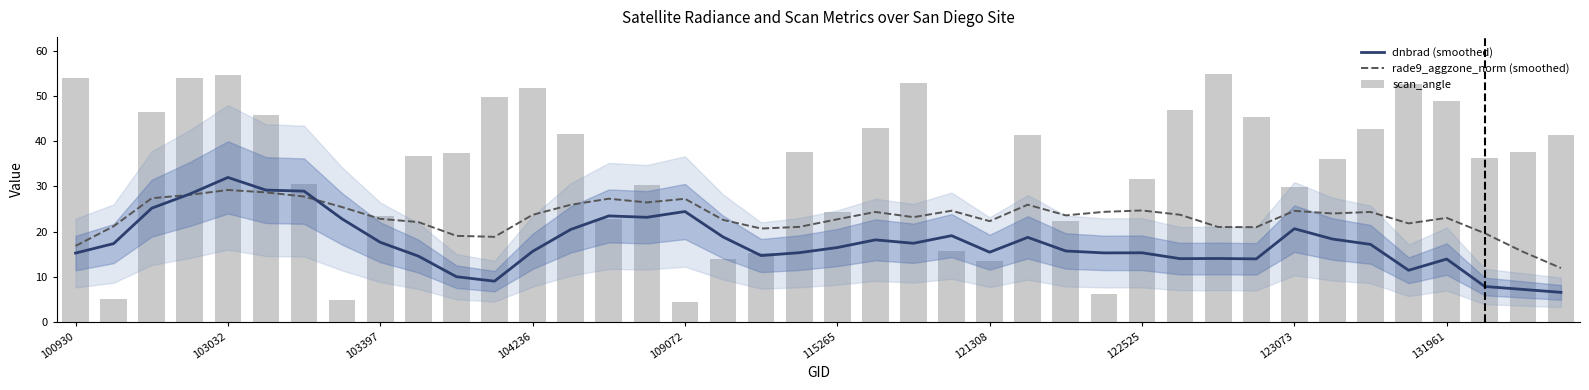

What is the greatest value displayed?

54.8